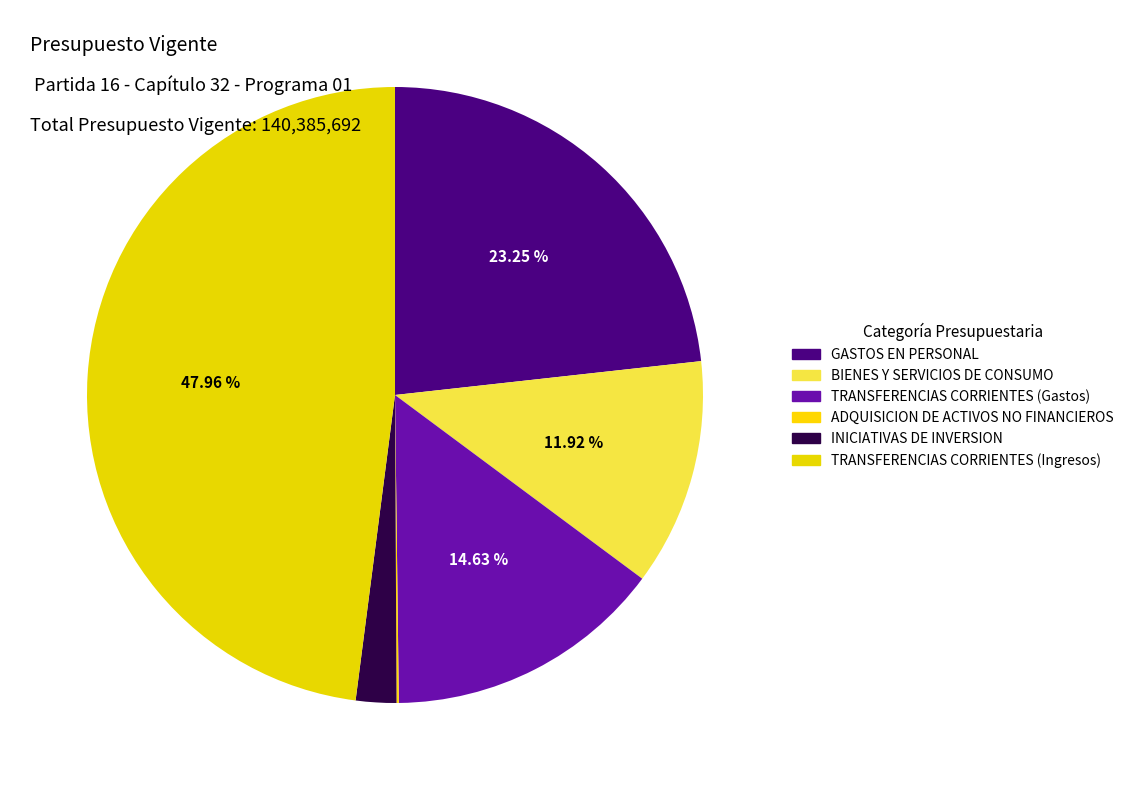

Does TRANSFERENCIAS CORRIENTES (Ingresos) represent more than half of the total?

No